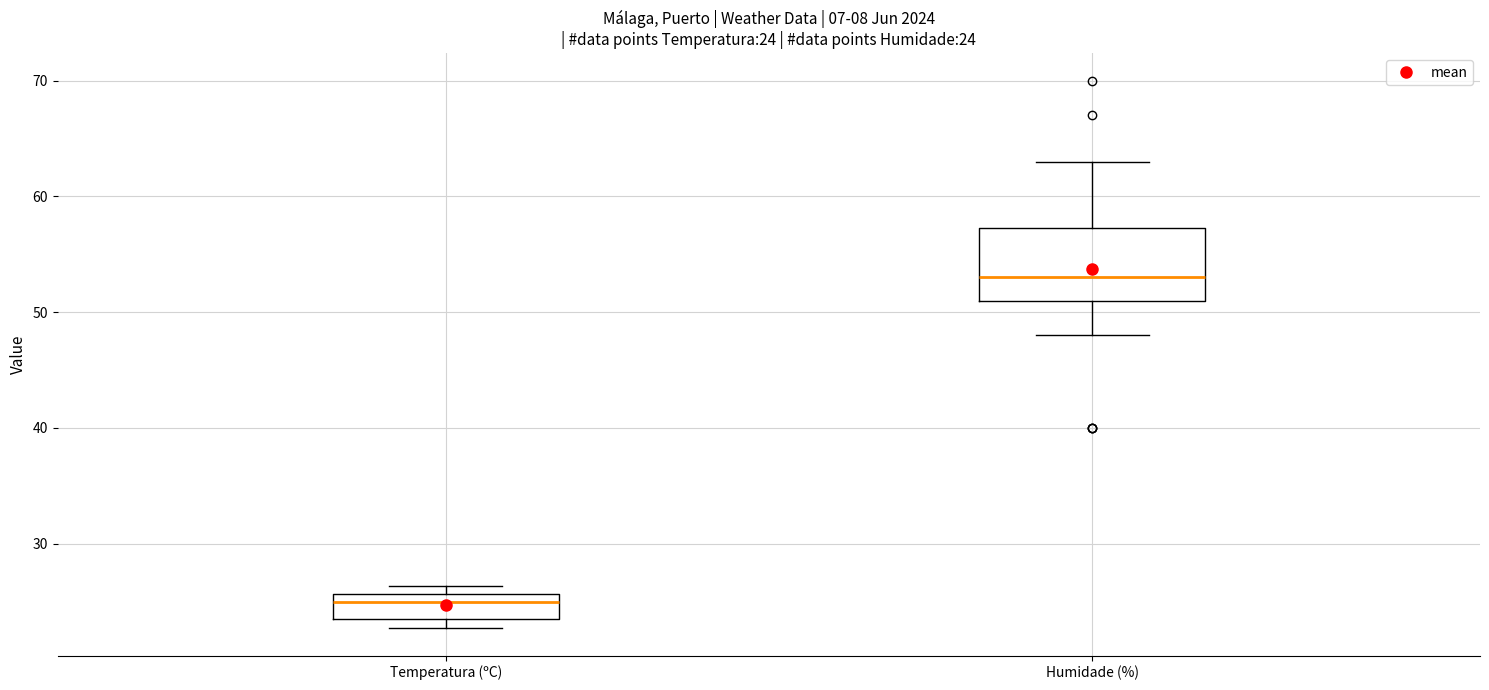

Comparing the boxes themselves (not the whiskers), which one is the tallest?

Humidade (%)